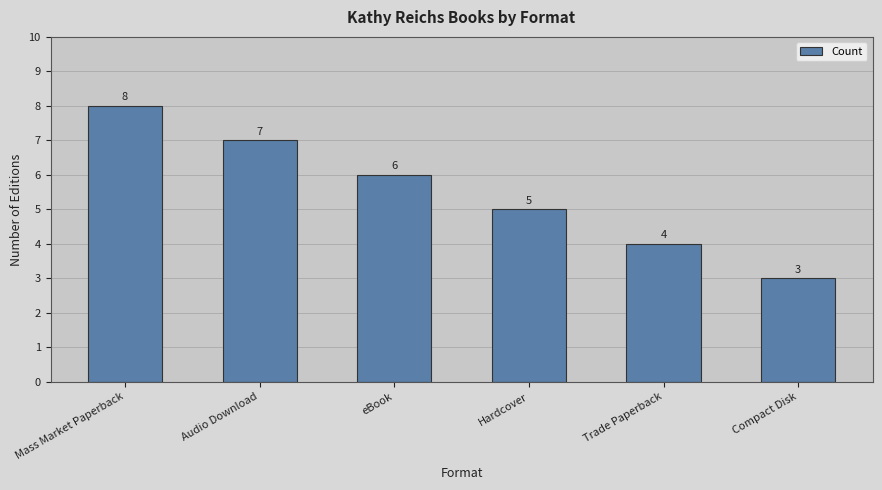

What is the average value?

6